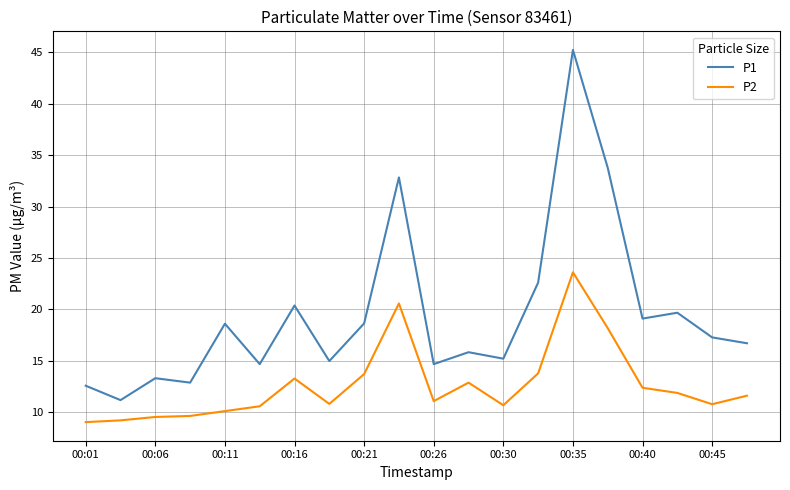

True or false: P1 and P2 intersect in this chart.

False